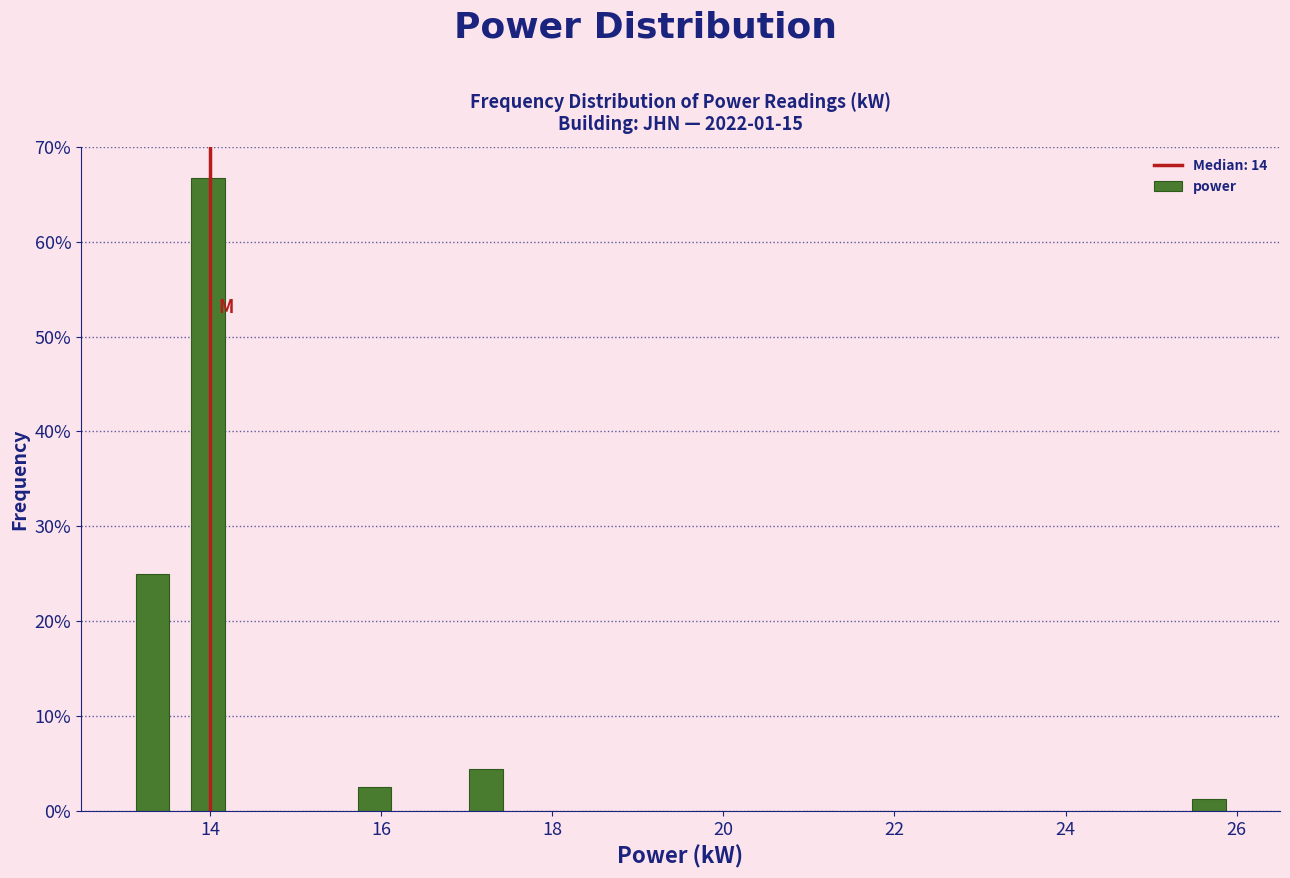

Around what value on the x-axis is the tallest bar? Give the approximate position of its centre, as read against the axis.

14.0